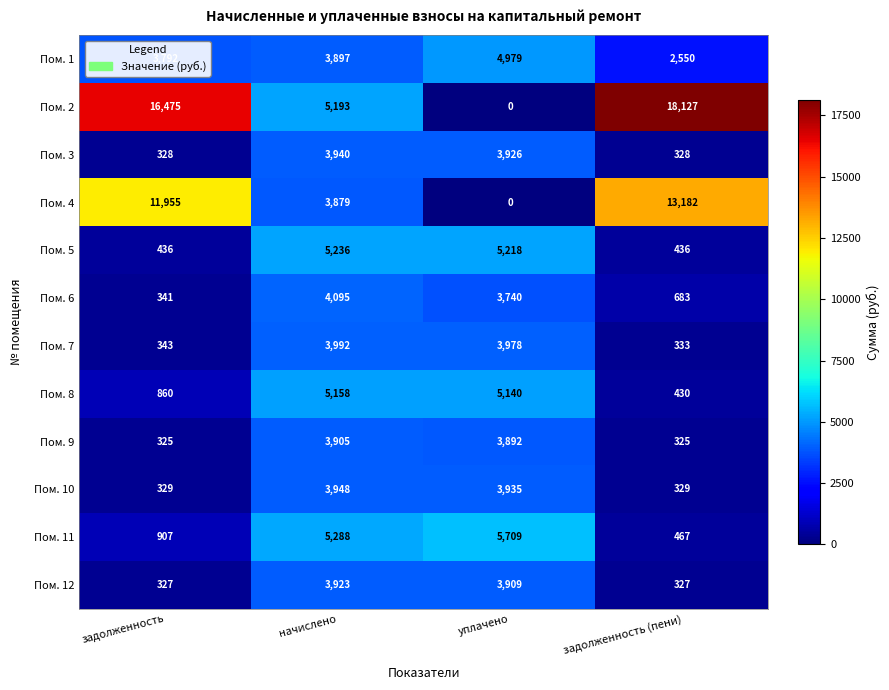

What is the difference between the Пом. 8 values at начислено and уплачено?

18